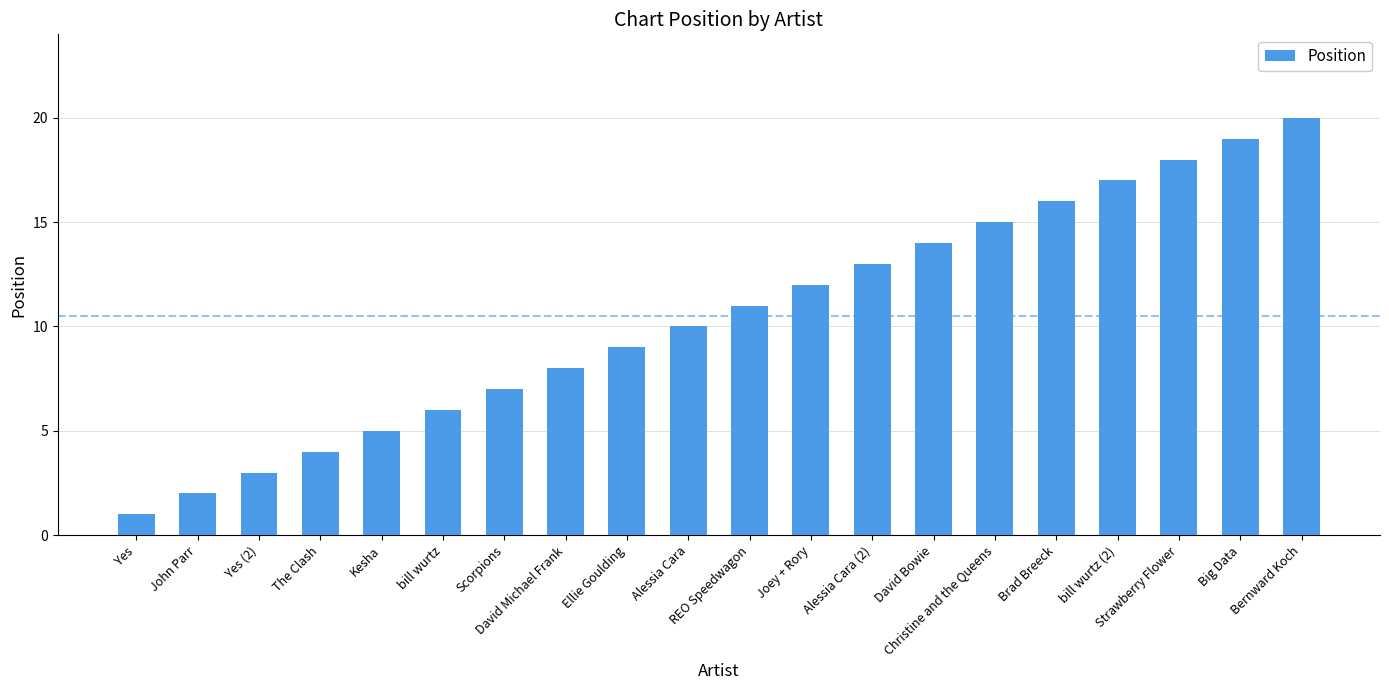

True or false: the data shows 9 at Brad Breeck.

False